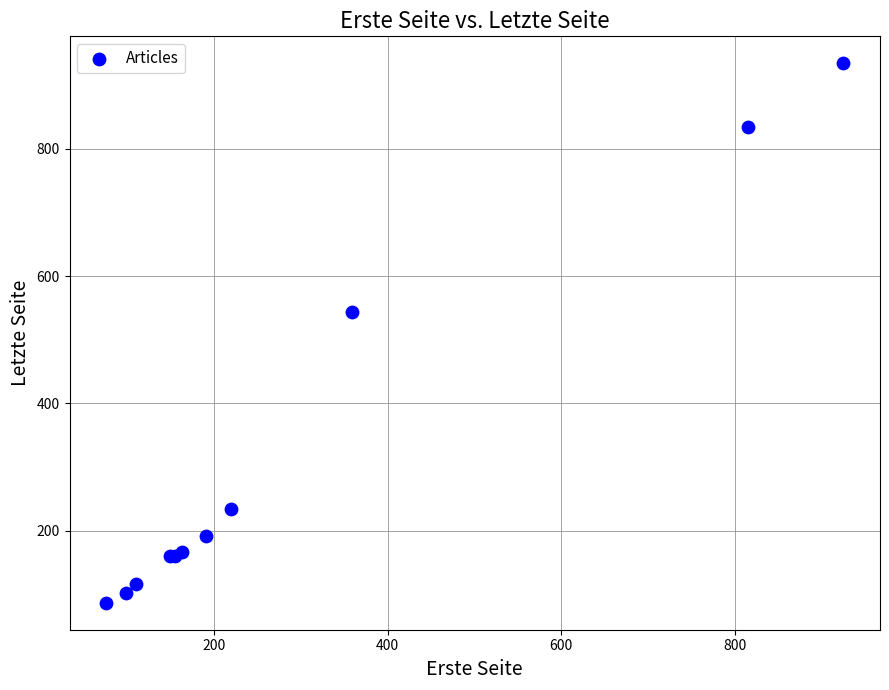

What Y value in the scatter plot is closest to 510?

544